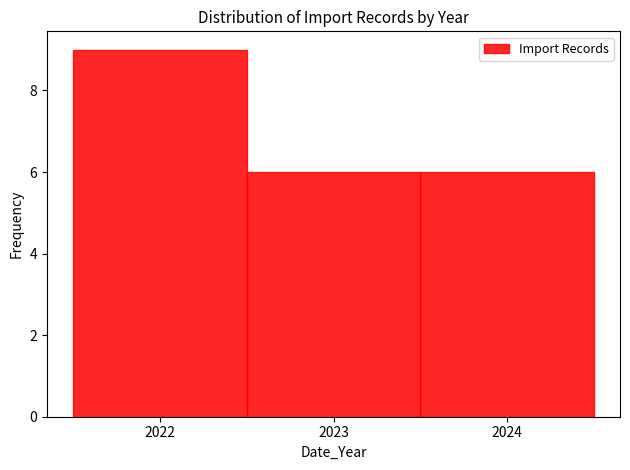

Reading left to right, list every bar in this chart as the range it spans on the x-axis followed by its height. The values are not printed on the chart, so give them approximately, as read against the axis.

2021.5 to 2022.5: 9
2022.5 to 2023.5: 6
2023.5 to 2024.5: 6